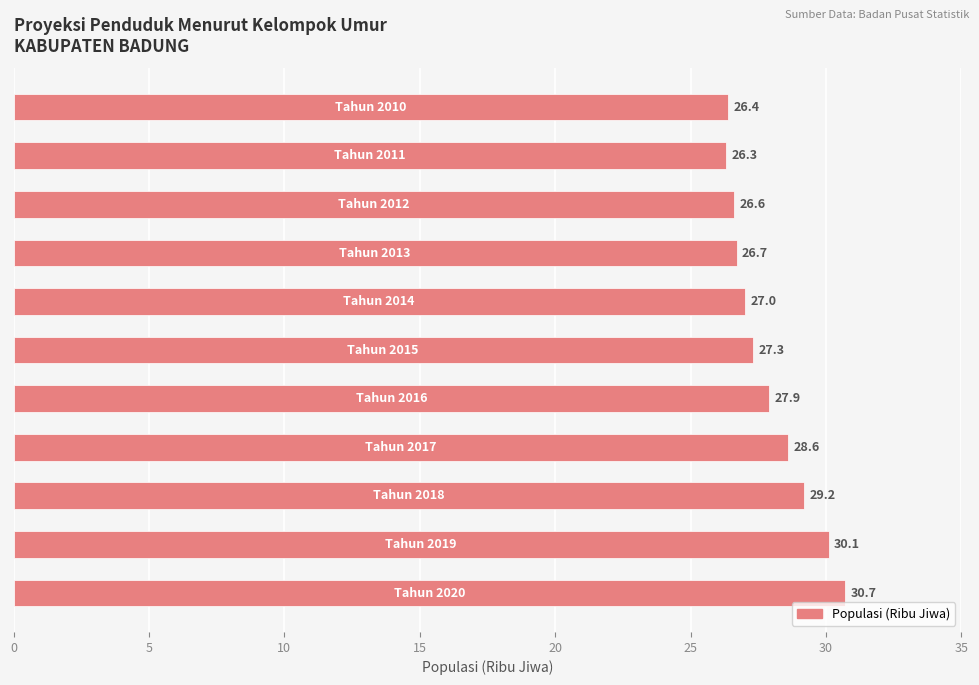

What is the value of the 9th bar from the top?

29.2